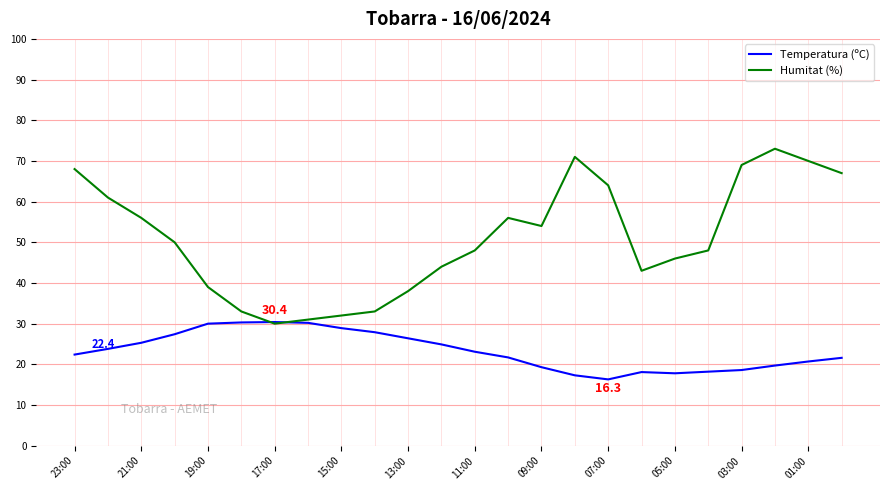

What is the highest value of the Temperatura (ºC) series?

30.4